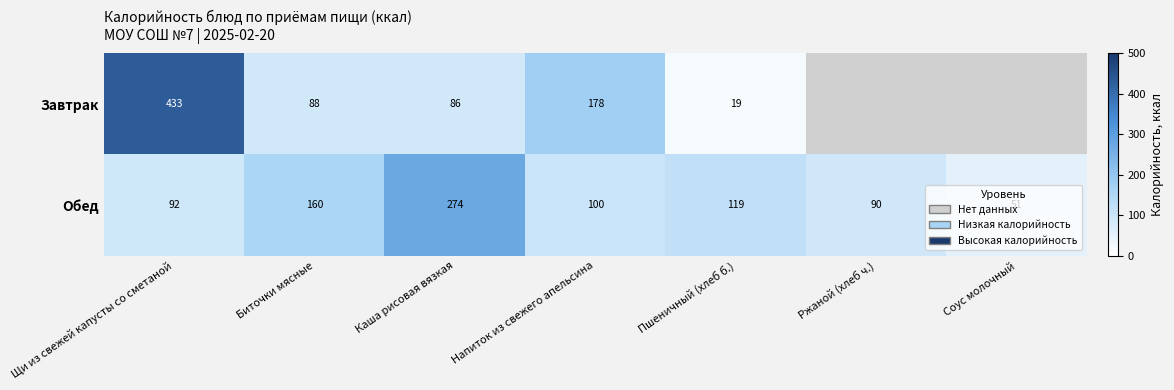

Between Щи из свежей капусты со сметаной and Напиток из свежего апельсина, which series saw the biggest shift?

Завтрак